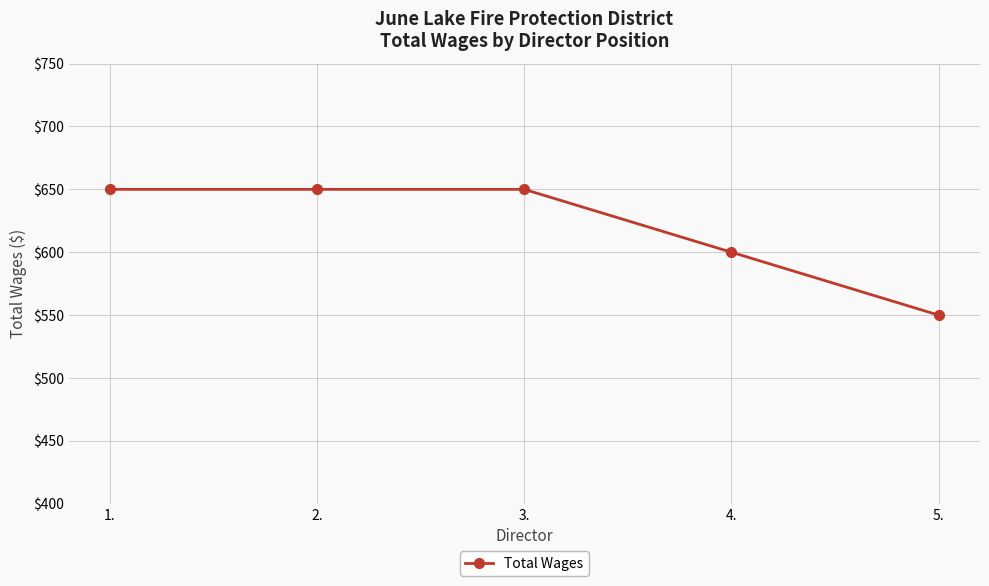

What is the difference between the values at 1. and 5.?

100